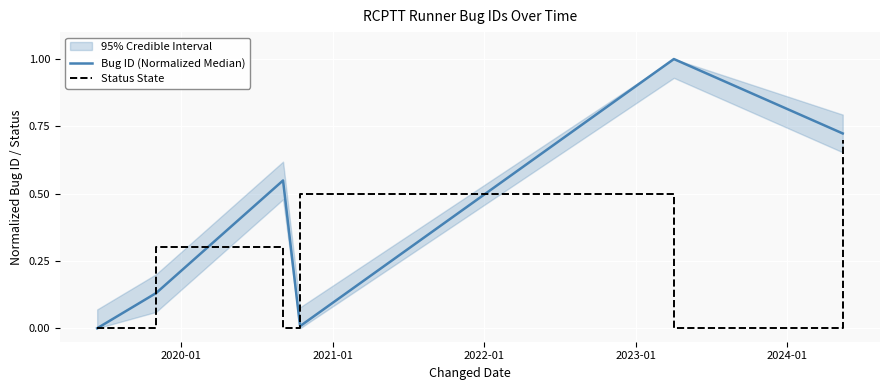

What is the label of the 4th point from the left?

2022-01